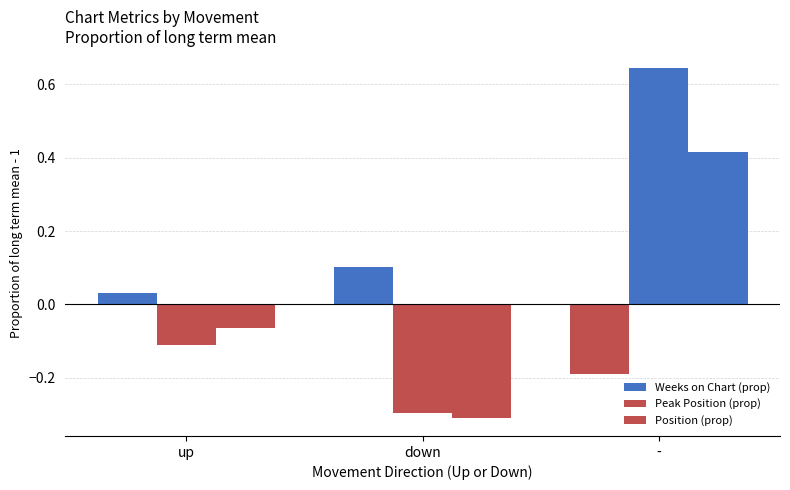

What is the difference between the highest and lowest values at down?

0.4